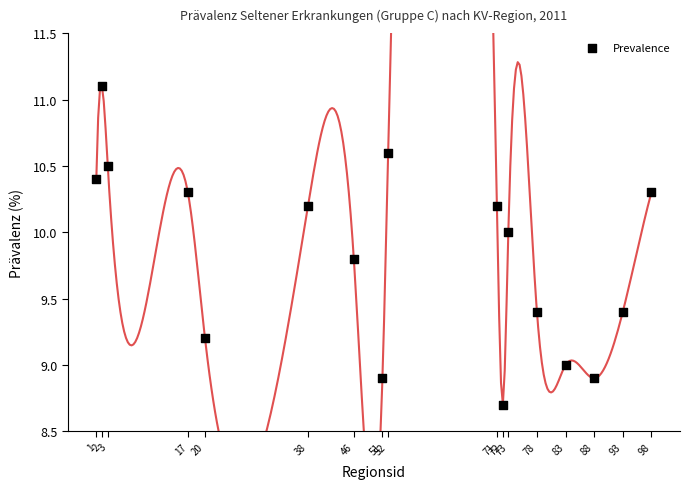

What is the range of Y values (max minus min)?

2.4